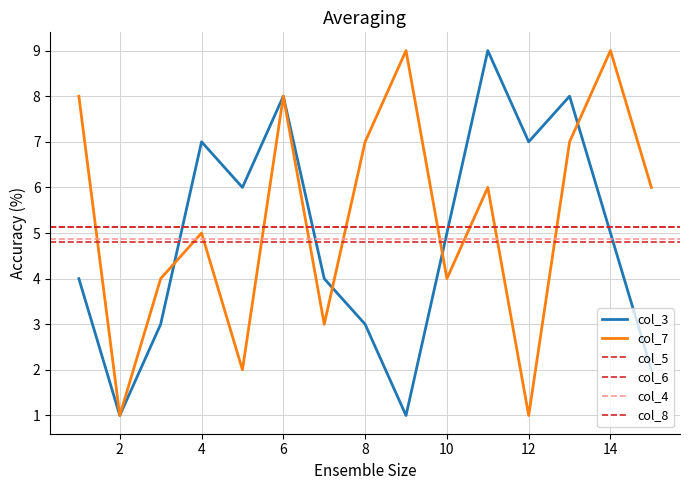

Which series has the largest total across all categories?

col_7